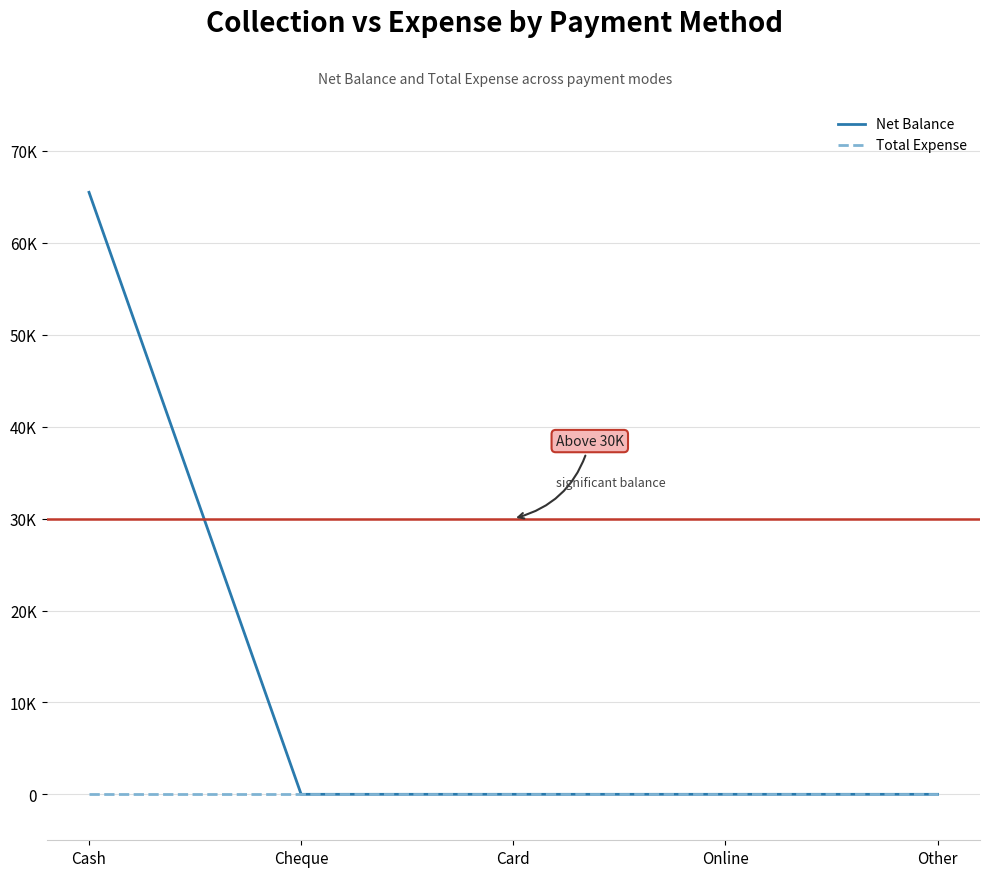

What are all the series names shown in the legend?

Net Balance, Total Expense